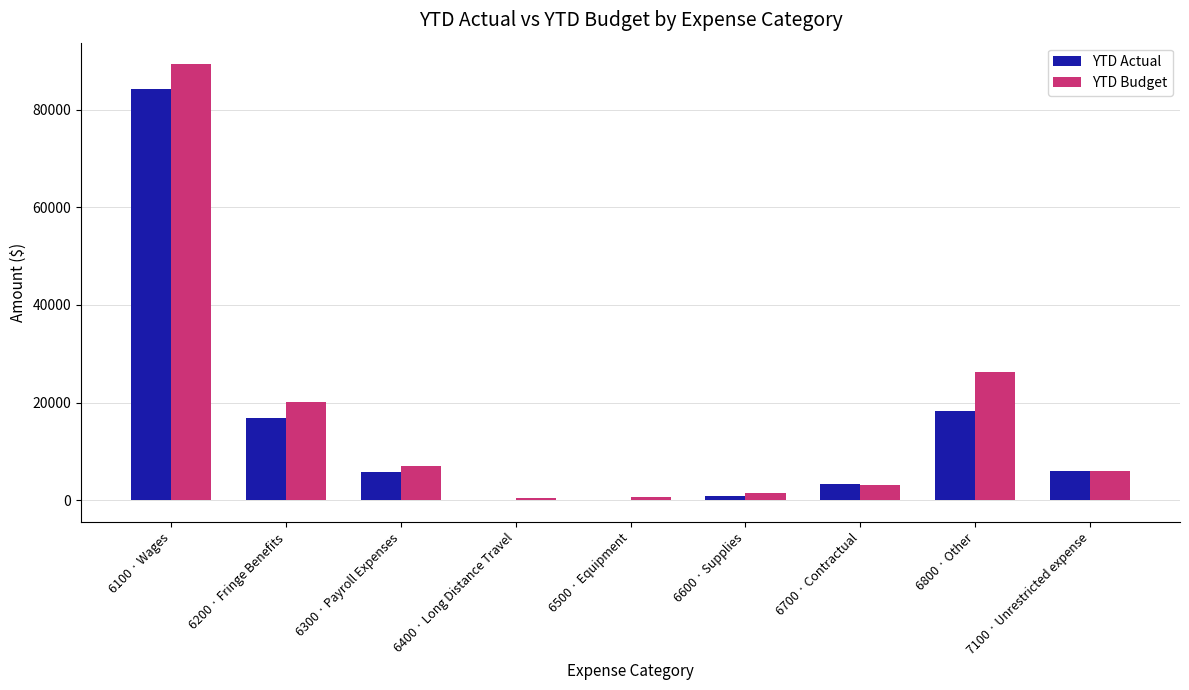

At which category is the sum across all series the highest?

6100 · Wages